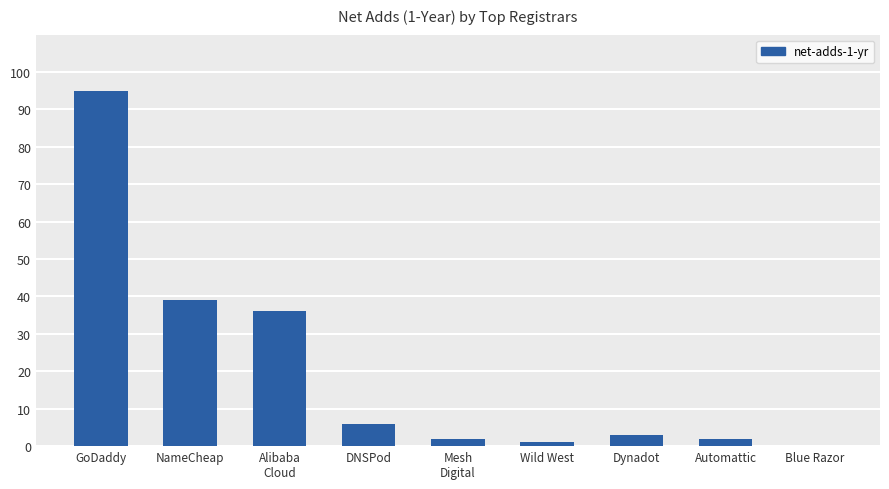

At which category does the chart reach its peak across all series?

GoDaddy